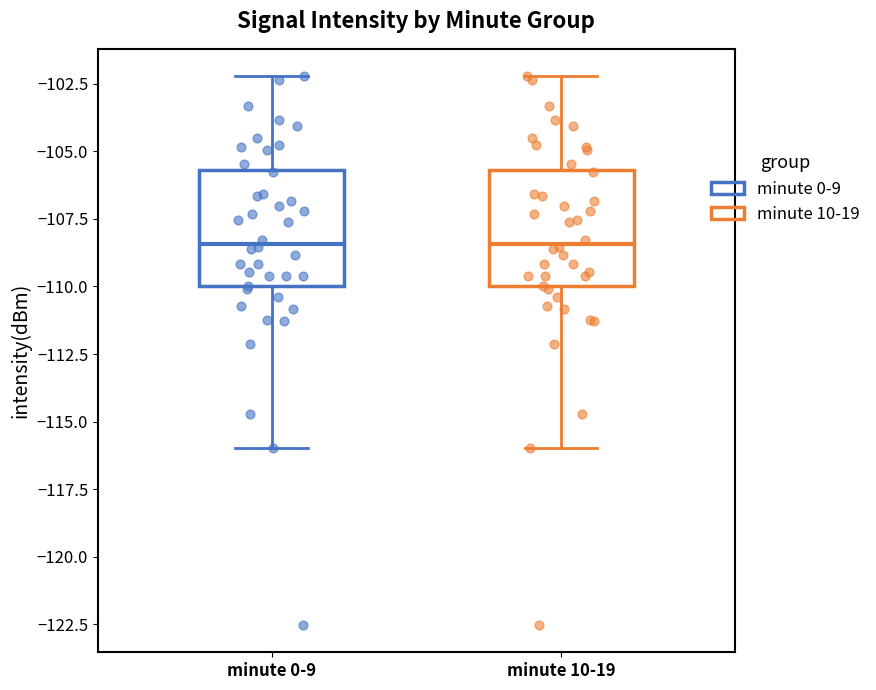

Where is the upper edge of the box for minute 10-19 on the y-axis? The values are not printed on the chart, so give them approximately, as read against the axis.

-105.5